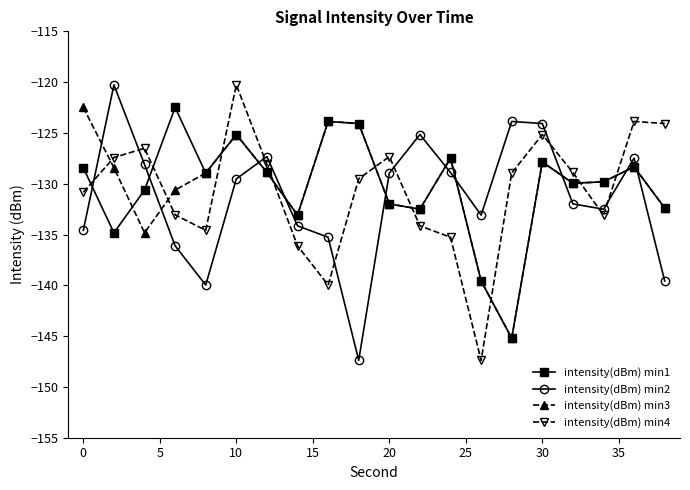

In intensity(dBm) min2, how many points are higher than both neighbors (excluding endpoints)?

5